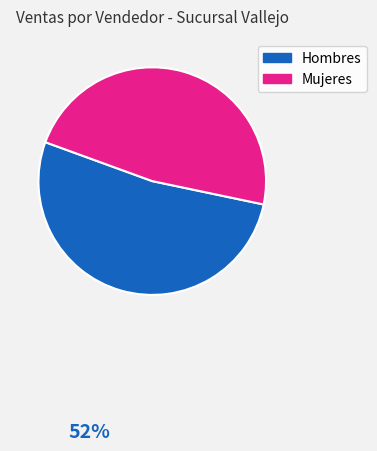

Is there a majority slice in this chart?

Yes